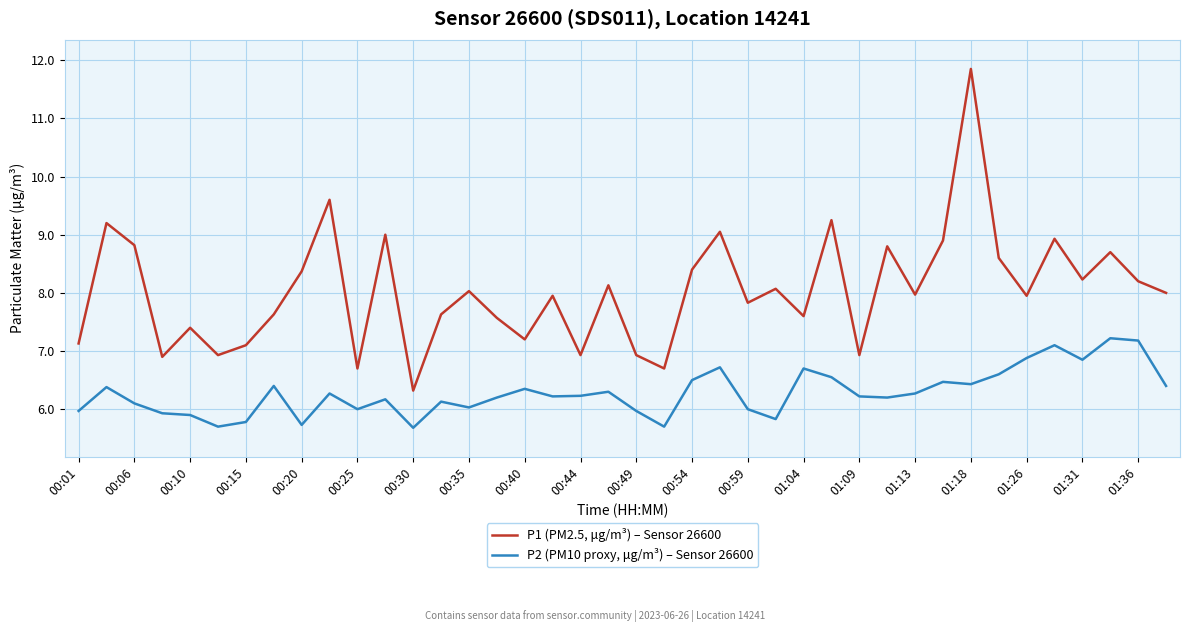

Which series has the largest range (max minus min)?

P1 (PM2.5, μg/m³) – Sensor 26600